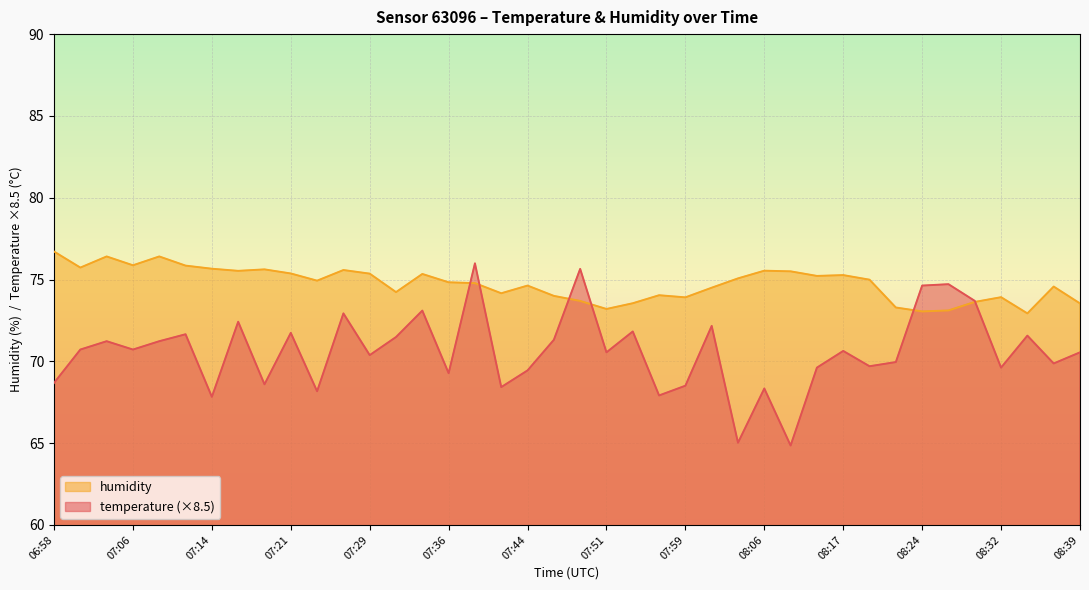

What position from the right is 07:54?

18